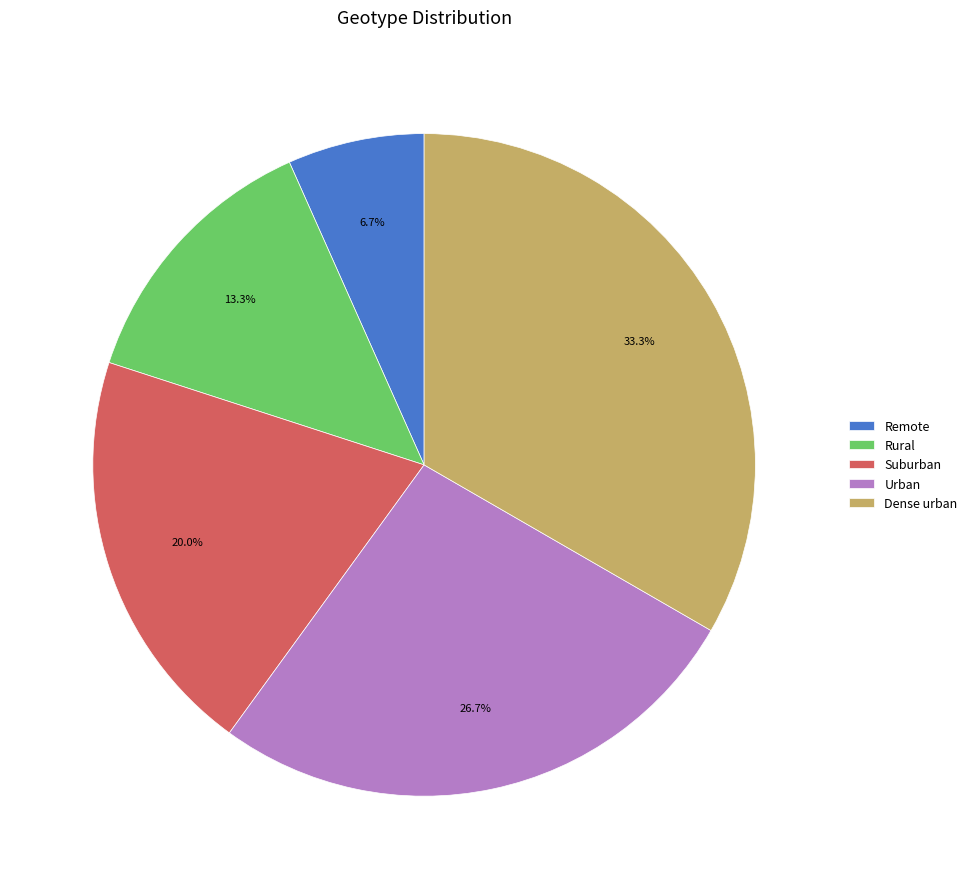

True or false: Urban accounts for 27% of the total.

True